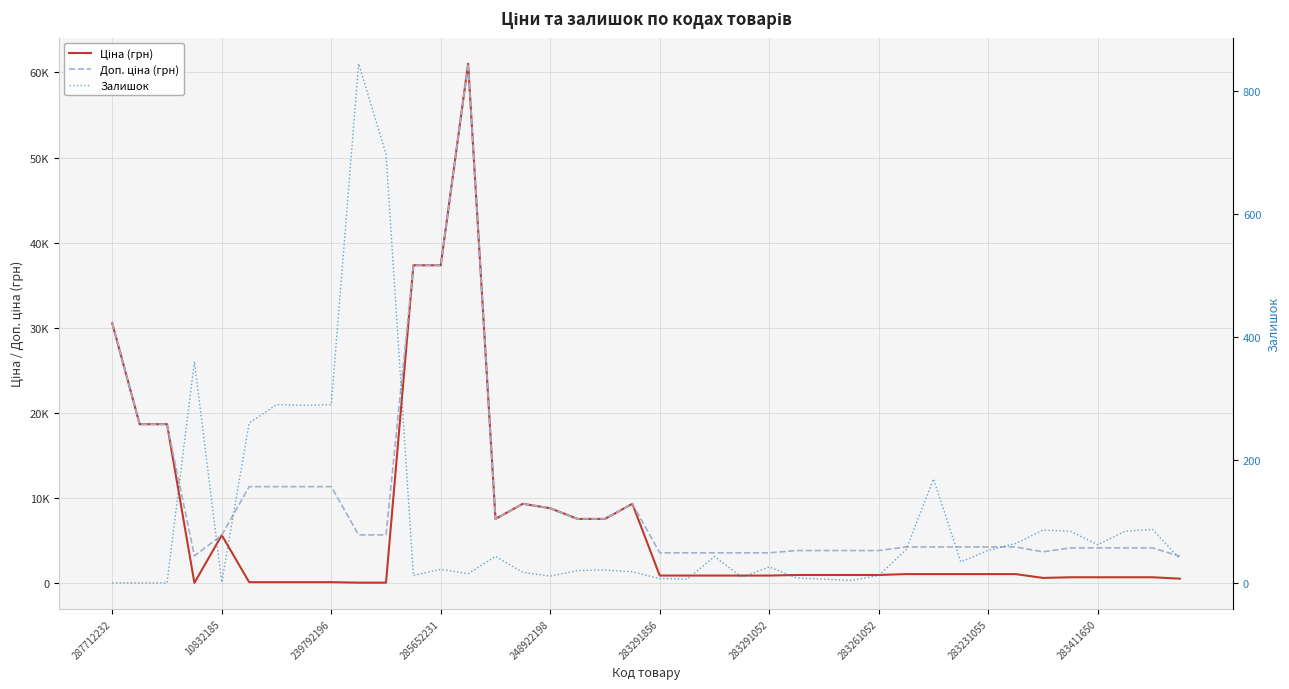

Is this an area chart (filled region under the line)?

No